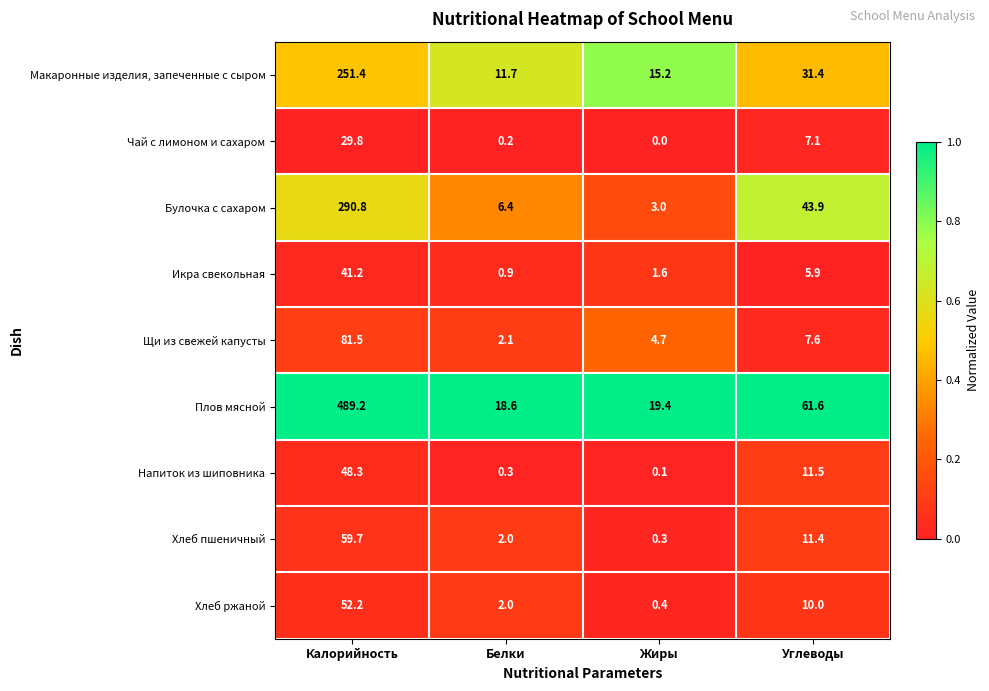

Read the Плов мясной value at Калорийность.

489.2